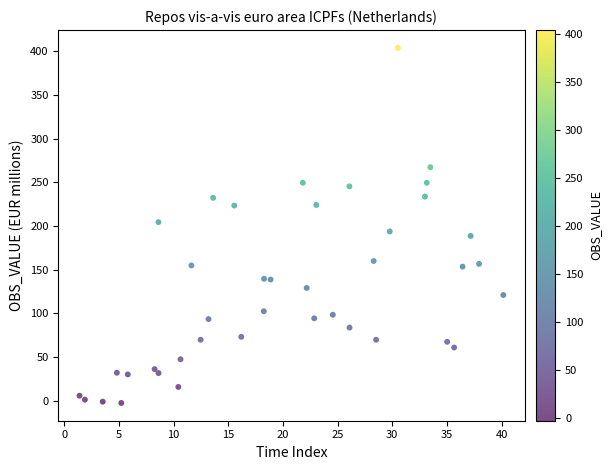

What is the range of Y values (max minus min)?

406.3